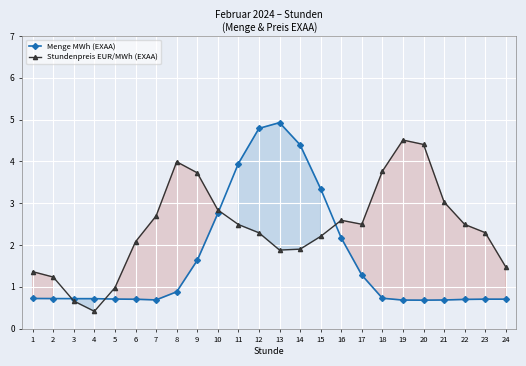

List the series in order of their overall mean, highest first.

Stundenpreis EUR/MWh (EXAA), Menge MWh (EXAA)